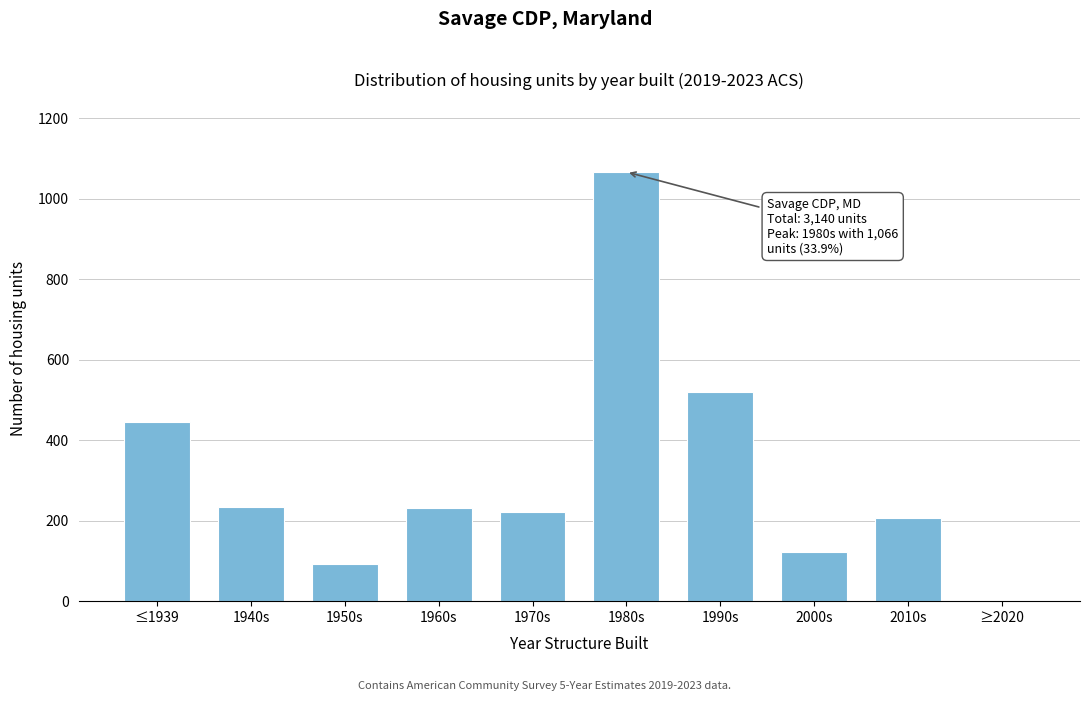

Which label corresponds to the largest value in the chart?

1980s